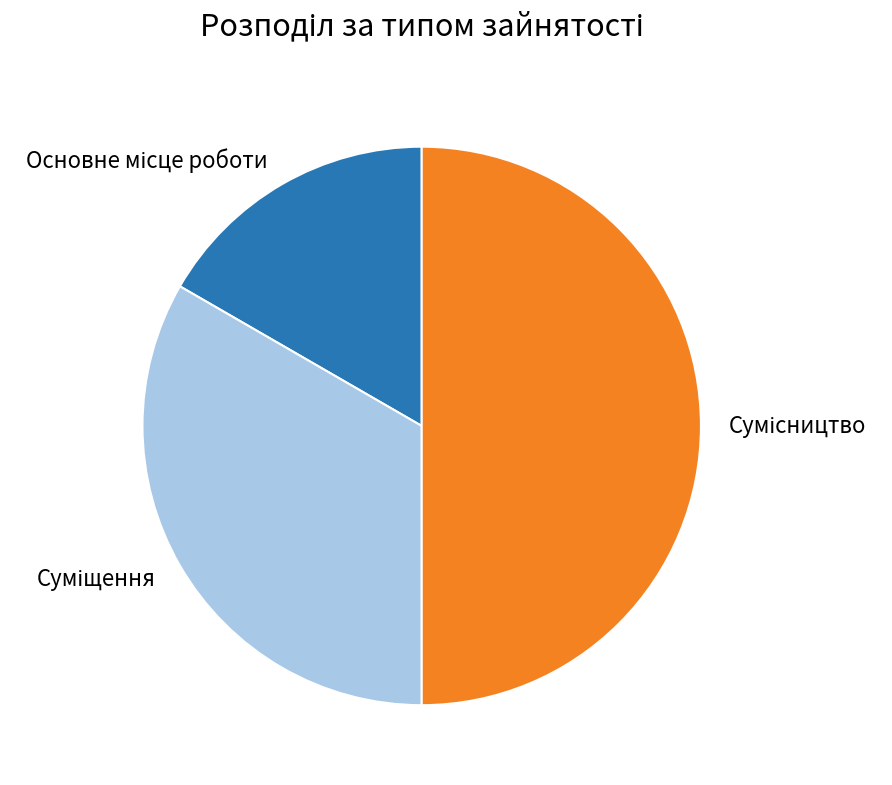

Count the number of slices in the pie.

3